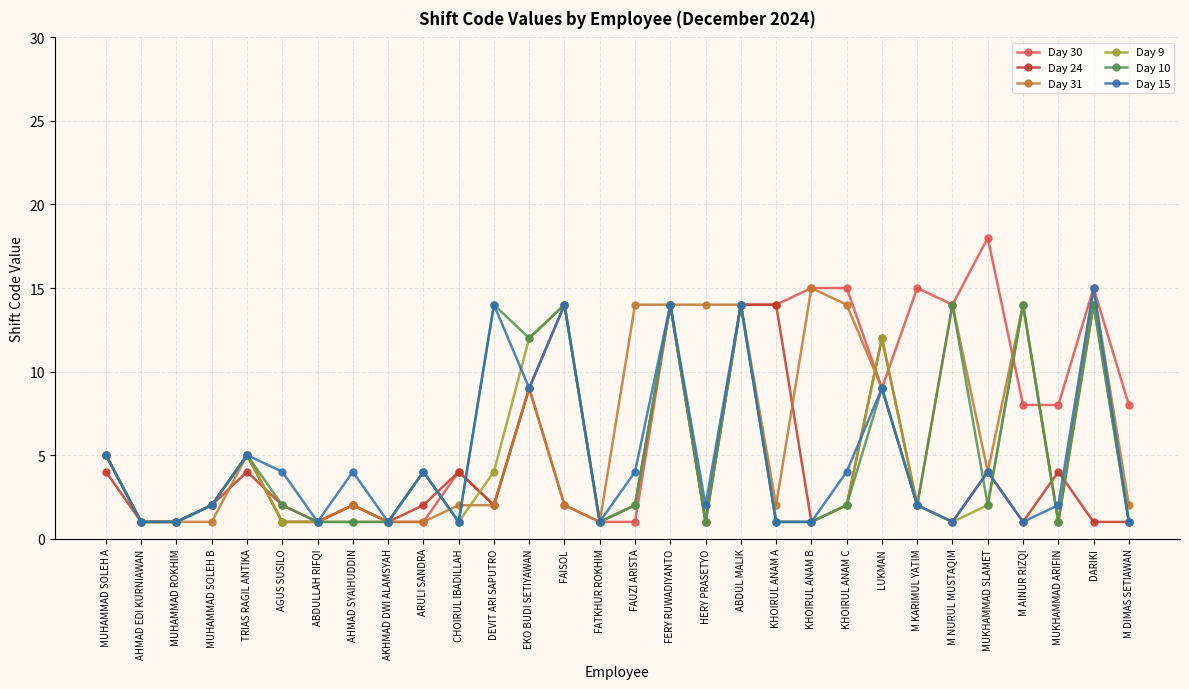

What is the greatest value displayed?

18